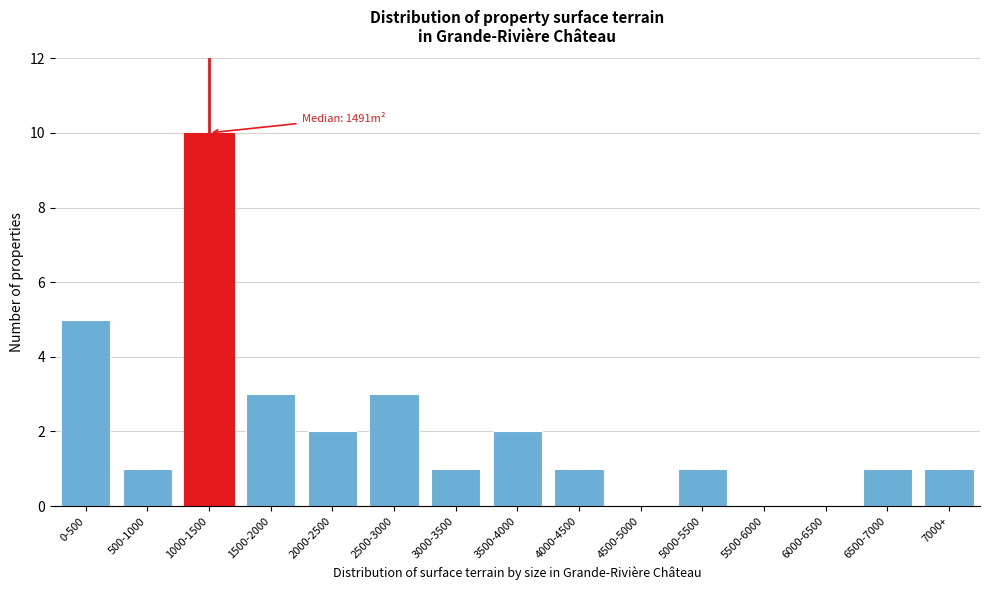

Reading left to right, what are all the values shown in this chart?

0-500=5	500-1000=1	1000-1500=10	1500-2000=3	2000-2500=2	2500-3000=3	3000-3500=1	3500-4000=2	4000-4500=1	4500-5000=0	5000-5500=1	5500-6000=0	6000-6500=0	6500-7000=1	7000+=1